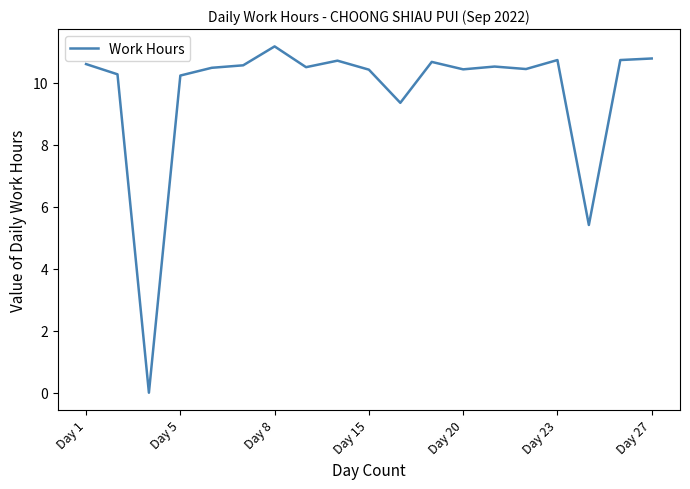

What is the difference between the maximum and second lowest values?

5.8